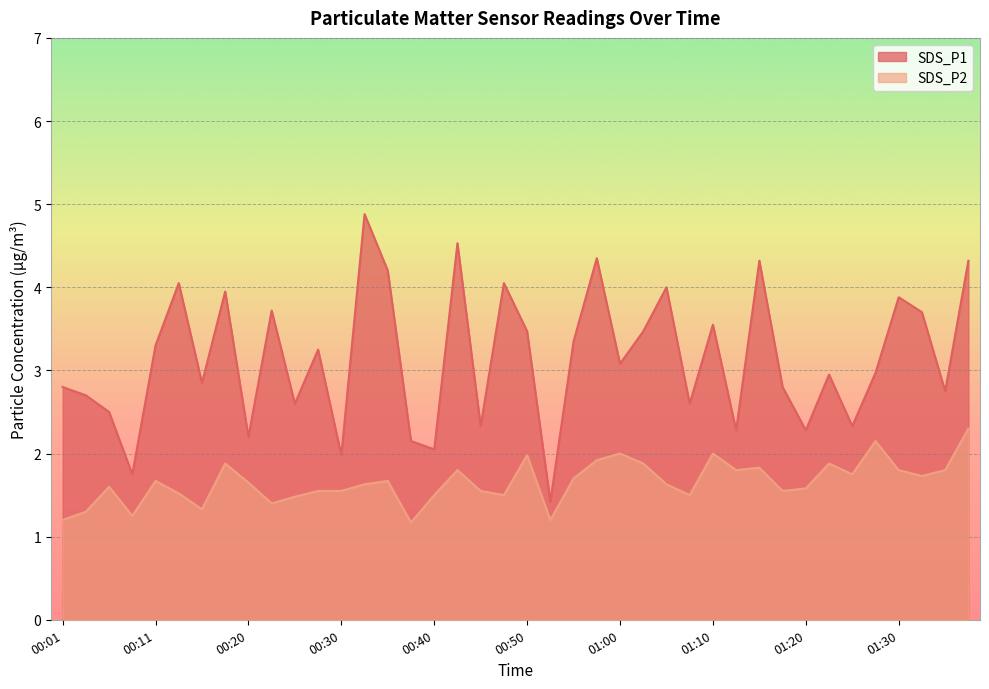

How many interior local valleys does the SDS_P2 series have?

11